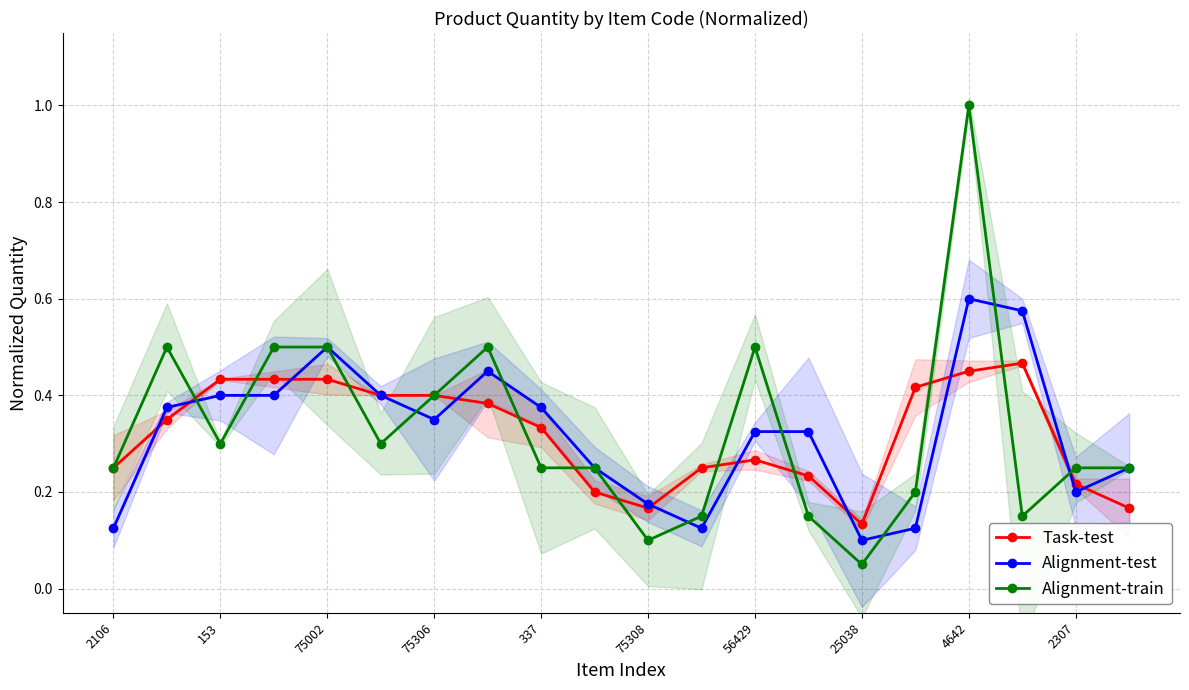

Reading left to right, what are all the values shown in this chart?

Task-test: 0.2	0.3	0.4	0.4	0.4	0.4	0.4	0.4	0.3	0.2	0.2	0.2	0.3	0.2	0.1	0.4	0.4	0.5	0.2	0.2
Alignment-test: 0.1	0.4	0.4	0.4	0.5	0.4	0.3	0.5	0.4	0.2	0.2	0.1	0.3	0.3	0.1	0.1	0.6	0.6	0.2	0.2
Alignment-train: 0.2	0.5	0.3	0.5	0.5	0.3	0.4	0.5	0.2	0.2	0.1	0.1	0.5	0.1	0.1	0.2	1.0	0.1	0.2	0.2